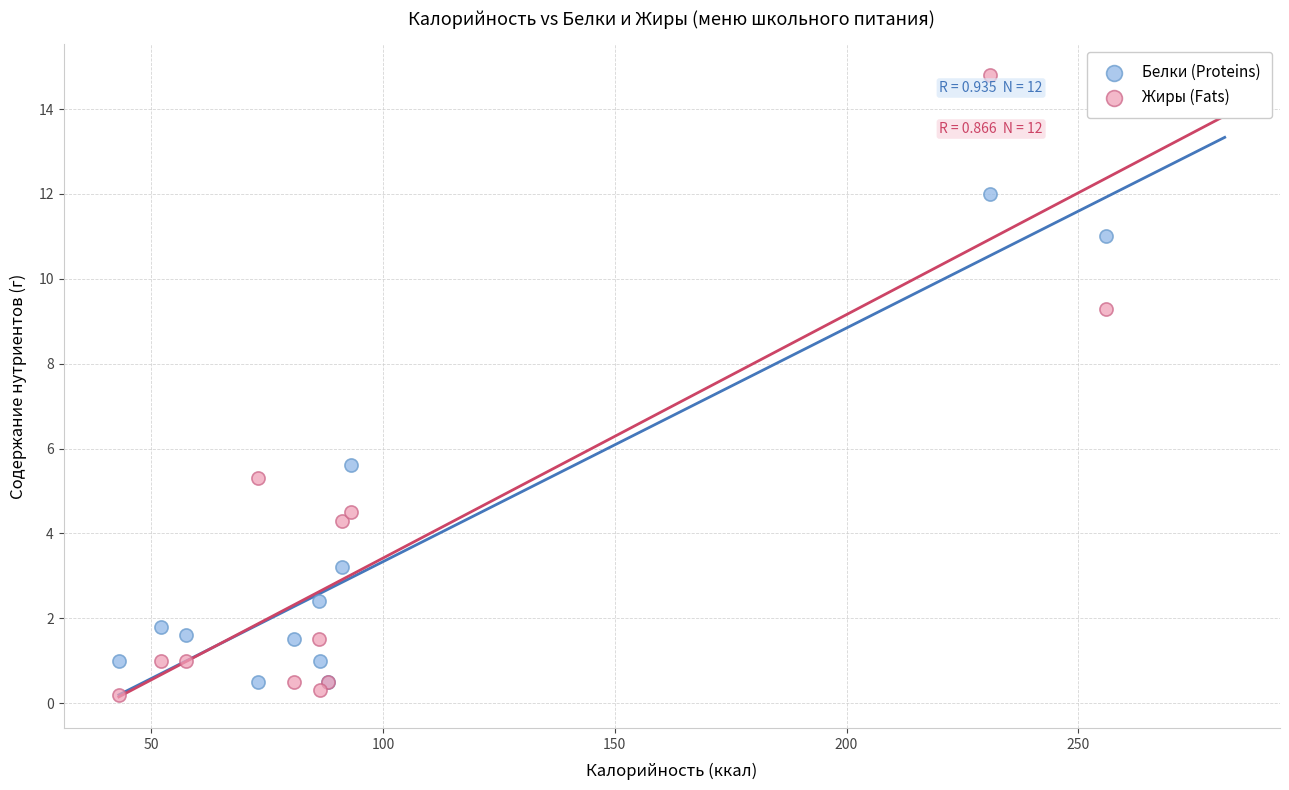

In the Жиры (Fats) series, what Y value is closest to 7?

5.3